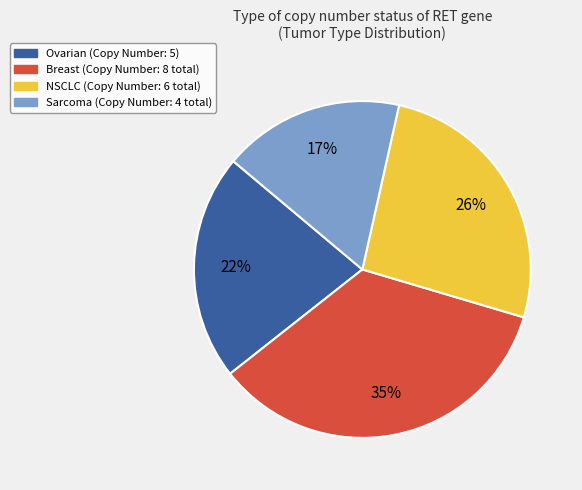

Does any single category account for the majority?

No